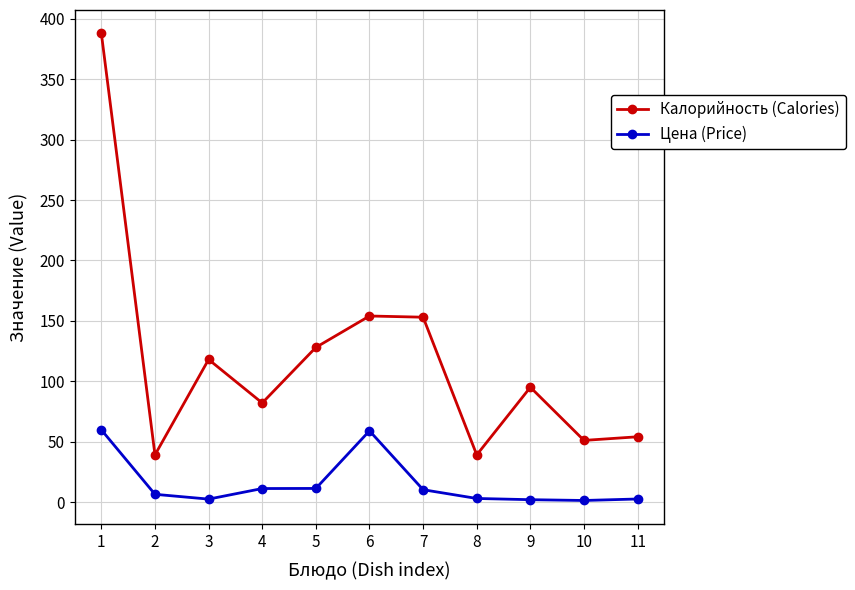

What is the sum of all Цена (Price) values?

168.6